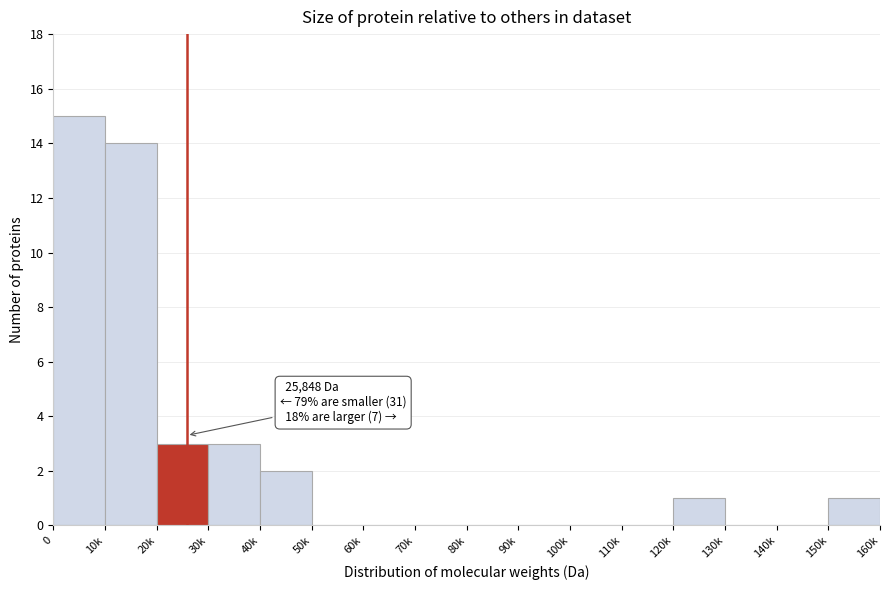

Reading left to right, list all the values displayed in this chart.

0=15	10k=14	20k=3	30k=3	40k=2	50k=0	60k=0	70k=0	80k=0	90k=0	100k=0	110k=0	120k=1	130k=0	140k=0	150k=1